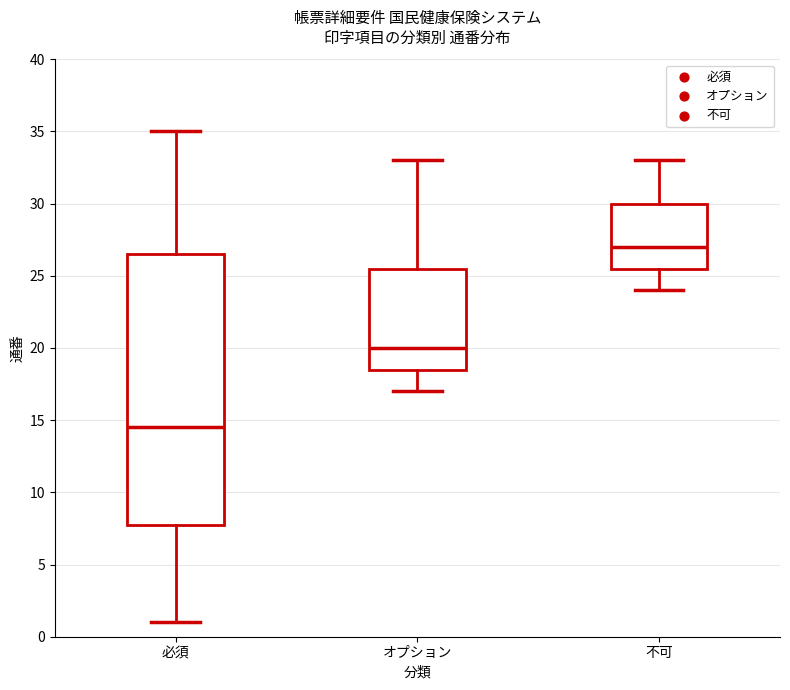

Where does the median line of the box for 不可 sit on the y-axis? The values are not printed on the chart, so give them approximately, as read against the axis.

27.0